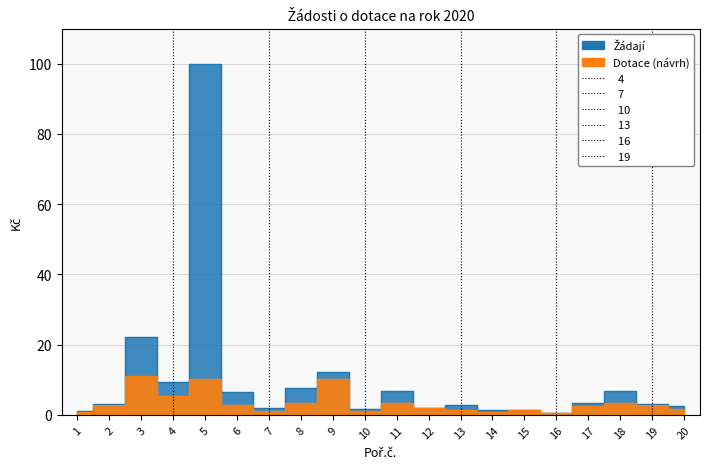

At which label does Žádají first exceed 3?

2